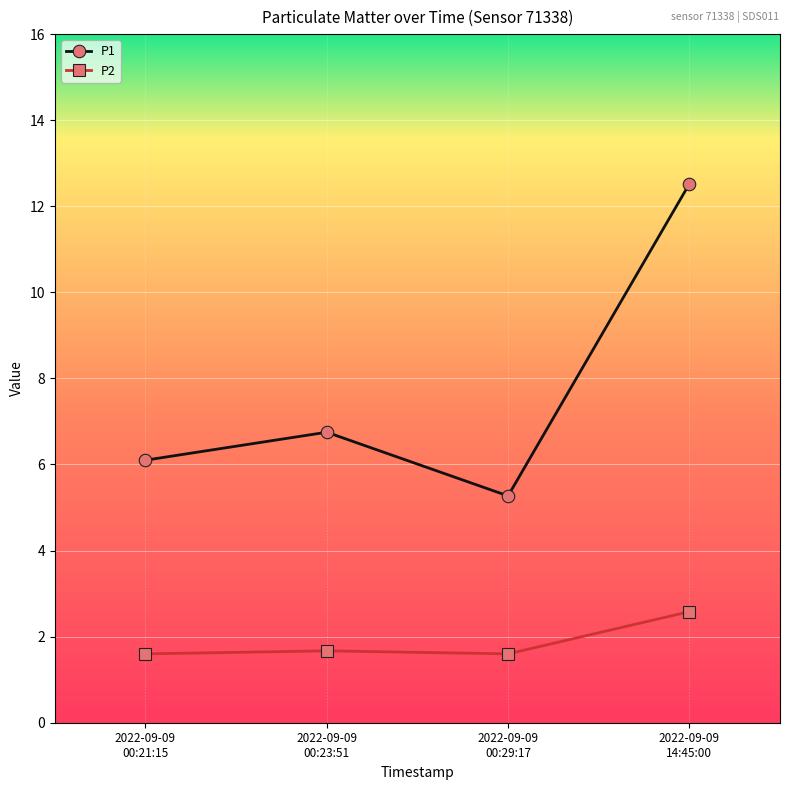

Rank the series by their average value, from lowest to highest.

P2, P1